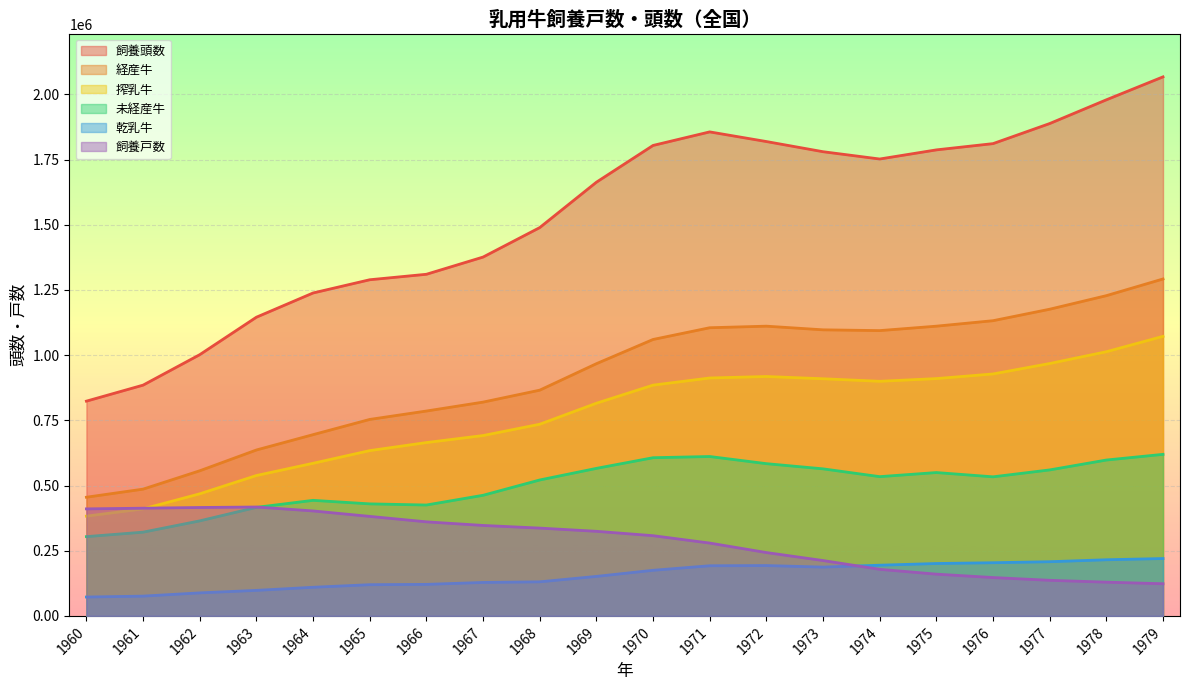

Reading left to right, what are all the values shown in this chart?

飼養戸数: 410400	413000	415700	417600	402500	381600	360700	346900	336700	324400	307600	279300	242900	212300	178600	160100	147100	136500	129400	123300
飼養頭数: 823500	884900	1001700	1145400	1238300	1289000	1310000	1376000	1489000	1663000	1804000	1856000	1819000	1780000	1752000	1787000	1811000	1888000	1979000	2067000
経産牛: 455100	486100	556500	636200	695000	753400	785600	819800	865600	967100	1060000	1105000	1111000	1097000	1094000	1111000	1132000	1176000	1228000	1292000
搾乳牛: 382600	410300	468200	538300	585200	633800	664700	691600	734900	815500	884900	912300	918000	909400	899600	910000	927800	967800	1013000	1072000
乾乳牛: 72400	75900	88300	97900	109800	119700	120900	128300	130700	151500	174900	192300	193100	187200	194400	200900	203900	207800	215300	220000
未経産牛: 304000	321100	364400	416200	443100	429600	425200	462500	521200	565700	606600	611200	583800	563900	534000	549700	533300	559800	597700	619500